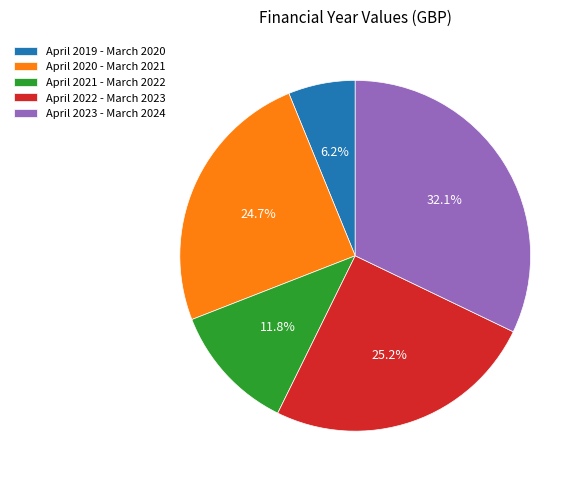

To the nearest percent, what portion does April 2021 - March 2022 represent?

12%